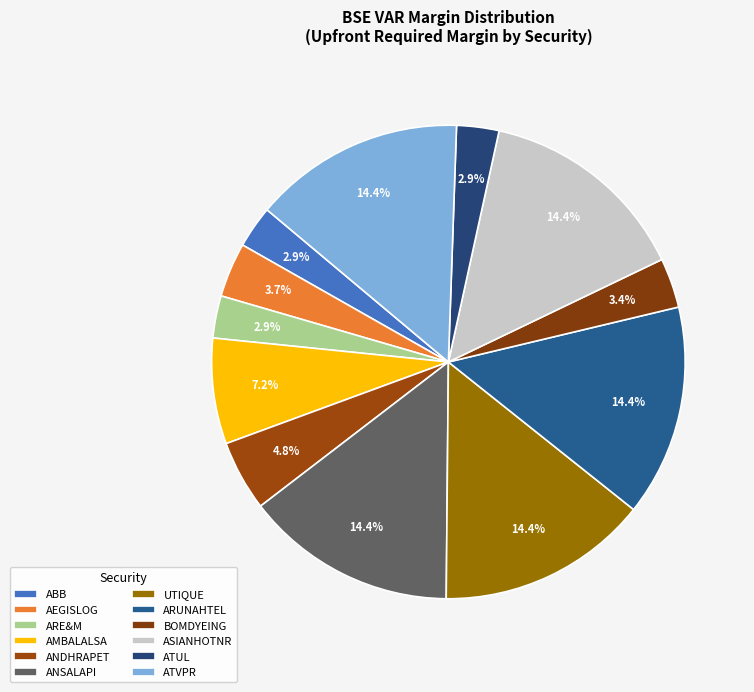

Which has a higher value, ATUL or ARE&M?

ATUL